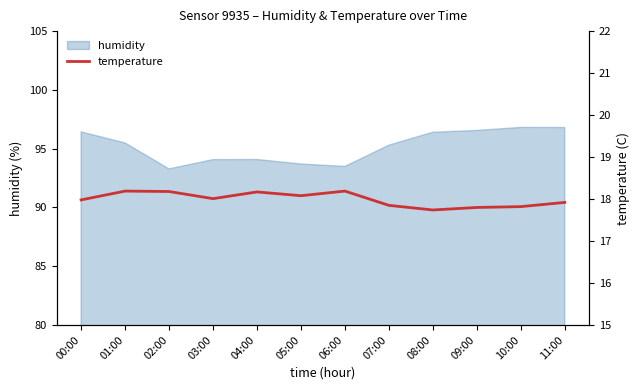

Where does the data first go above 18?

01:00